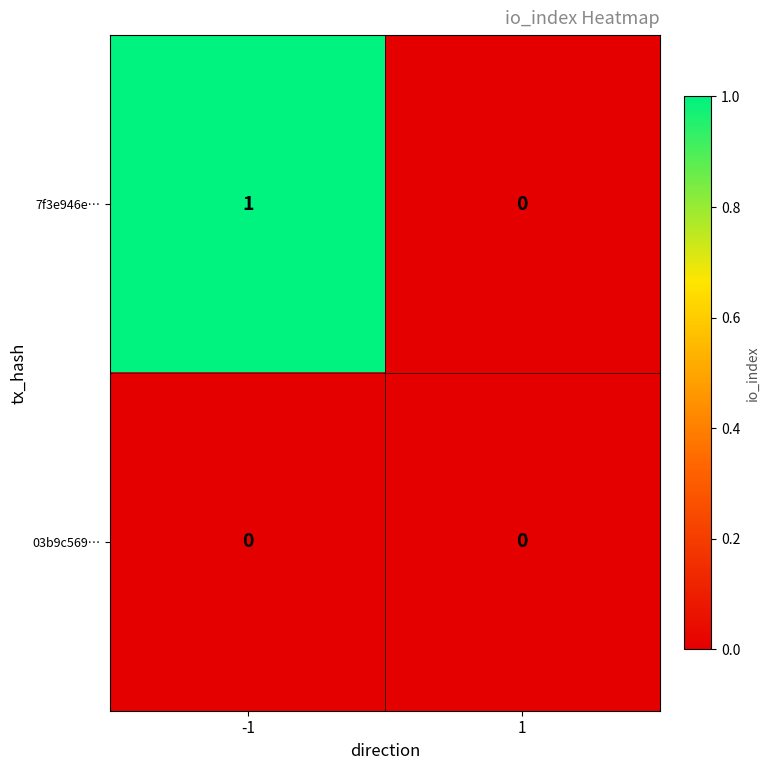

The value of 7f3e946e… at -1 is 0. True or false?

False